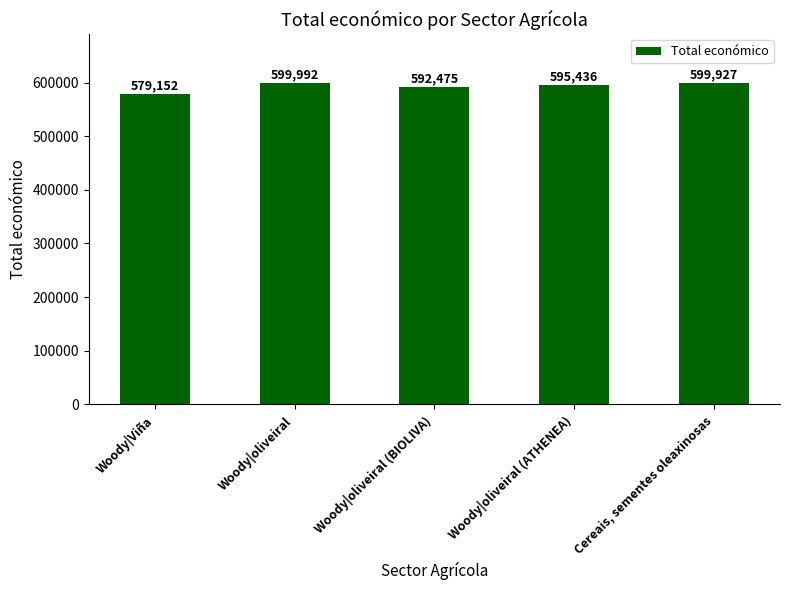

Does the chart contain any negative values?

No